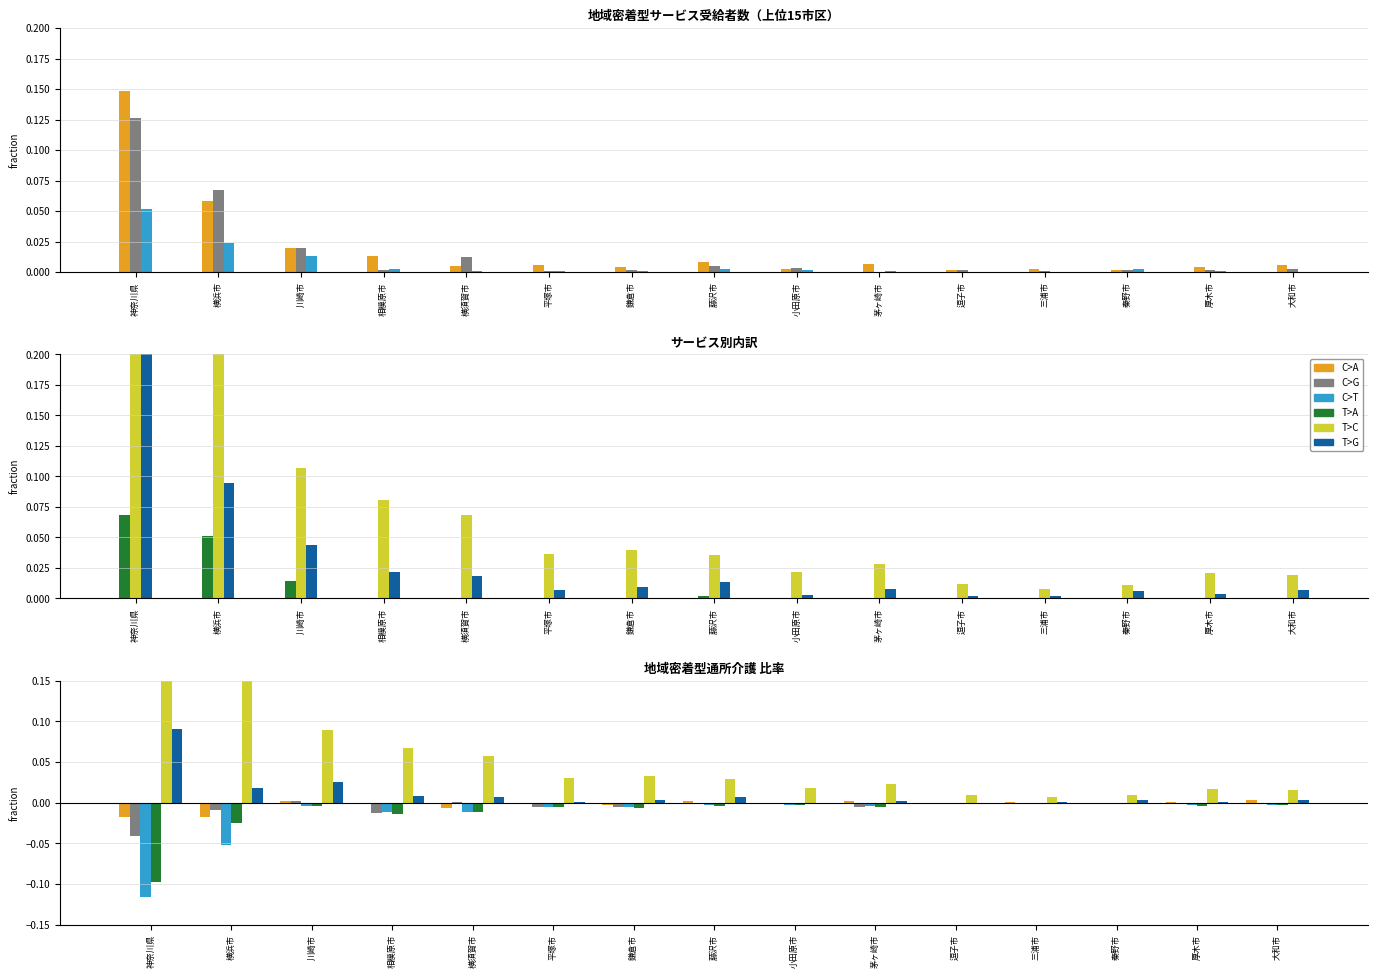

What is the difference between the maximum and minimum values in the 認知症対応型通所 series?

0.1